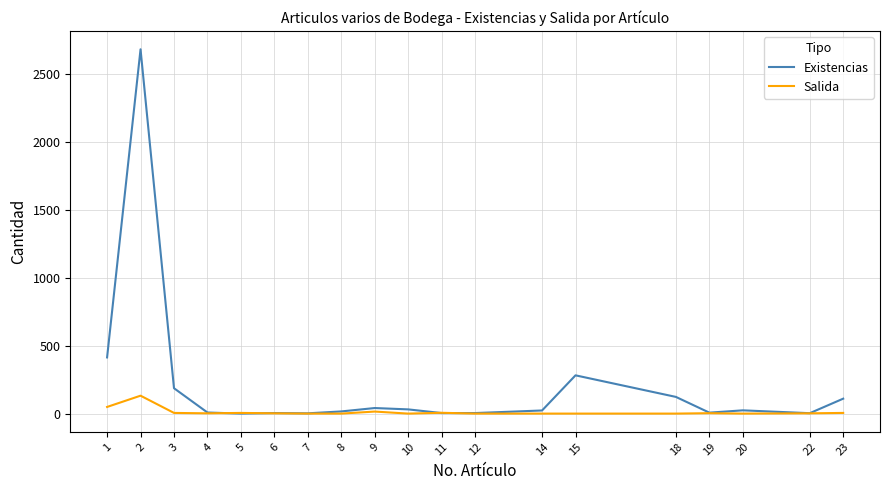

Rank the series by their average value, from highest to lowest.

Existencias, Salida